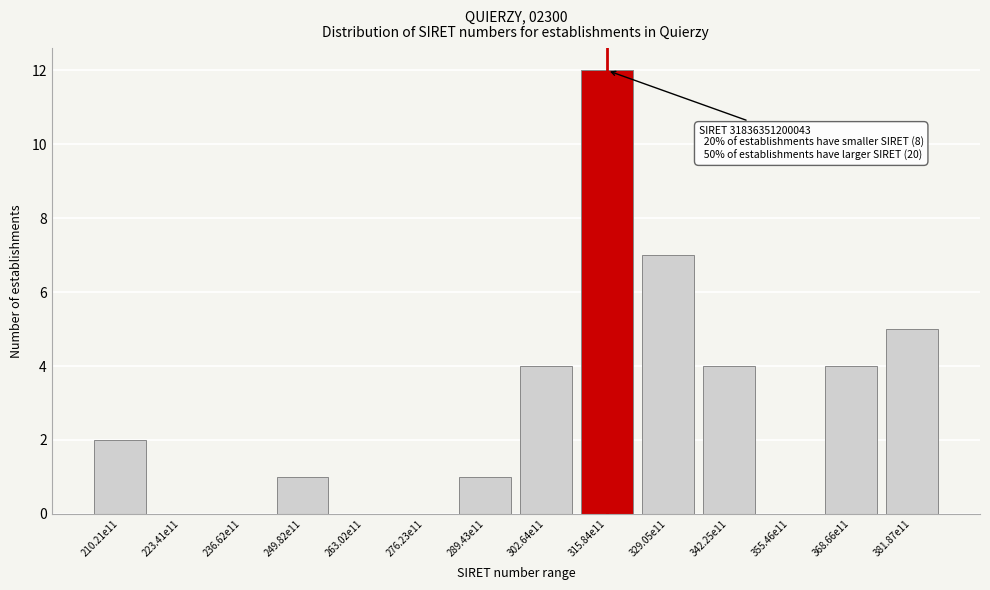

Reading left to right, list all the values displayed in this chart.

210.21e11=2	223.41e11=0	236.62e11=0	249.82e11=1	263.02e11=0	276.23e11=0	289.43e11=1	302.64e11=4	315.84e11=12	329.05e11=7	342.25e11=4	355.46e11=0	368.66e11=4	381.87e11=5